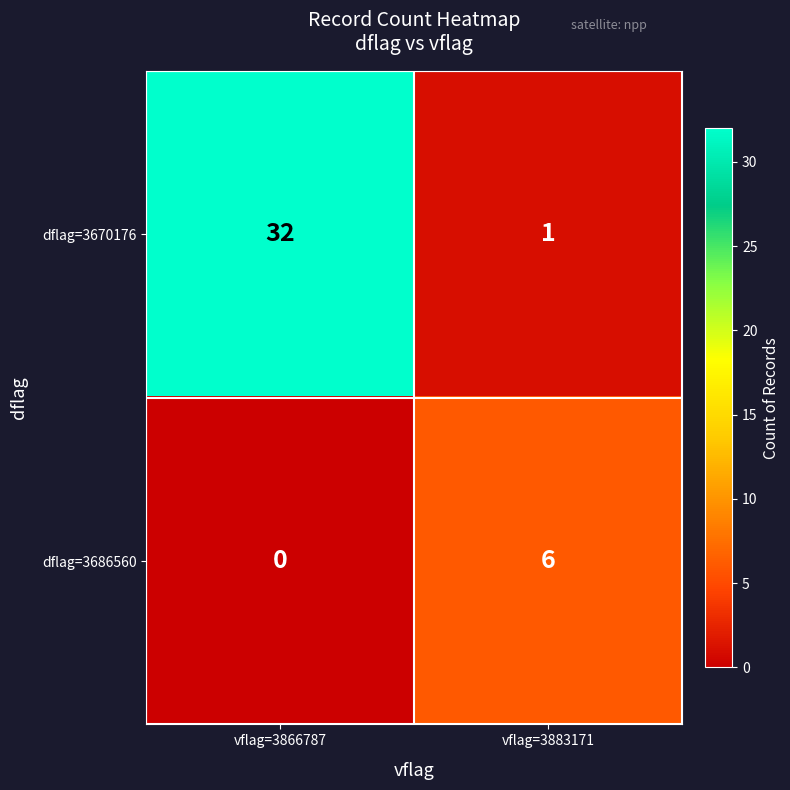

Which series changed the most between vflag=3866787 and vflag=3883171?

dflag=3670176